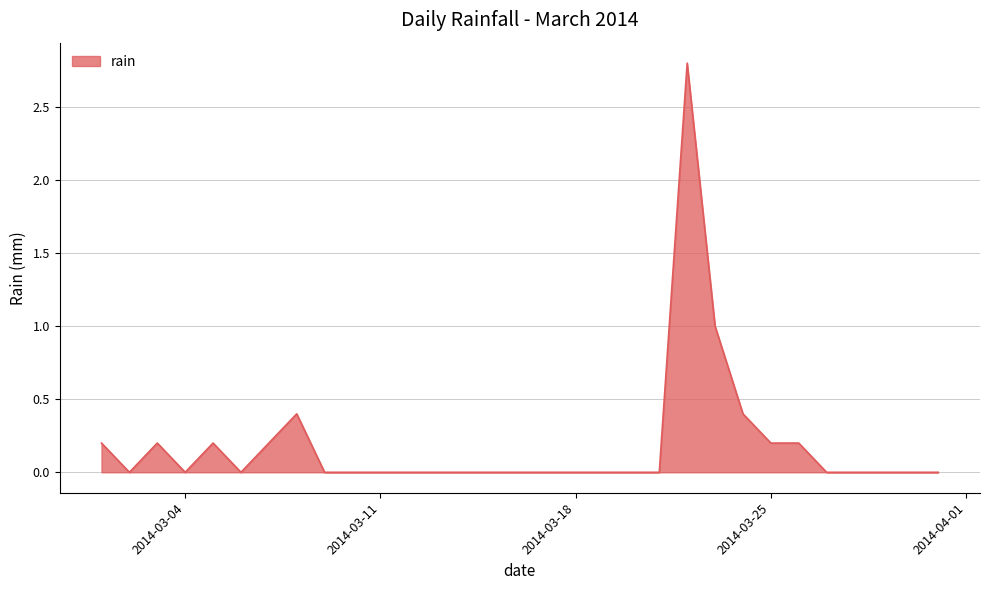

What is the sum of all values?

5.8